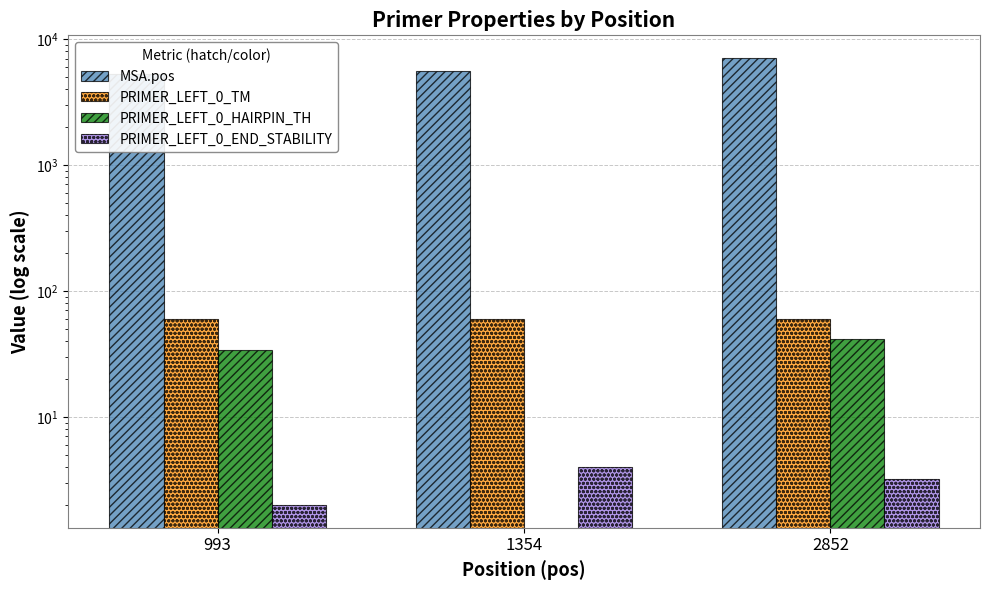

Count the PRIMER_LEFT_0_TM values in the range 59 to 60.

2